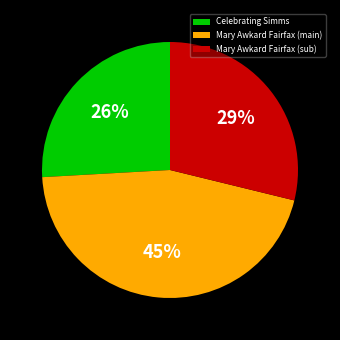

Is there any slice that represents more than half of the pie?

No